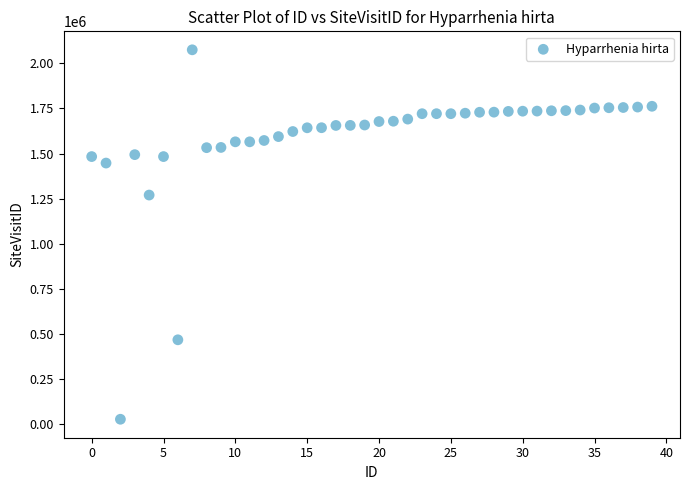

What Y value in the scatter plot is closest to 1051631?

1270185